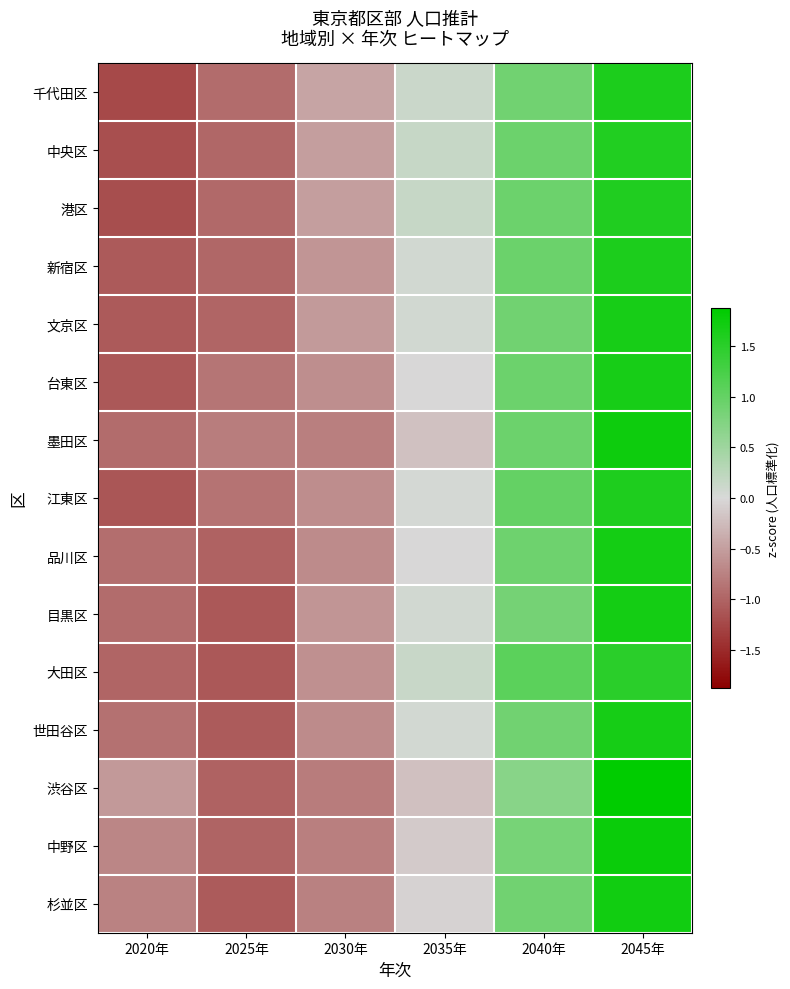

Which series has the largest range (max minus min)?

渋谷区